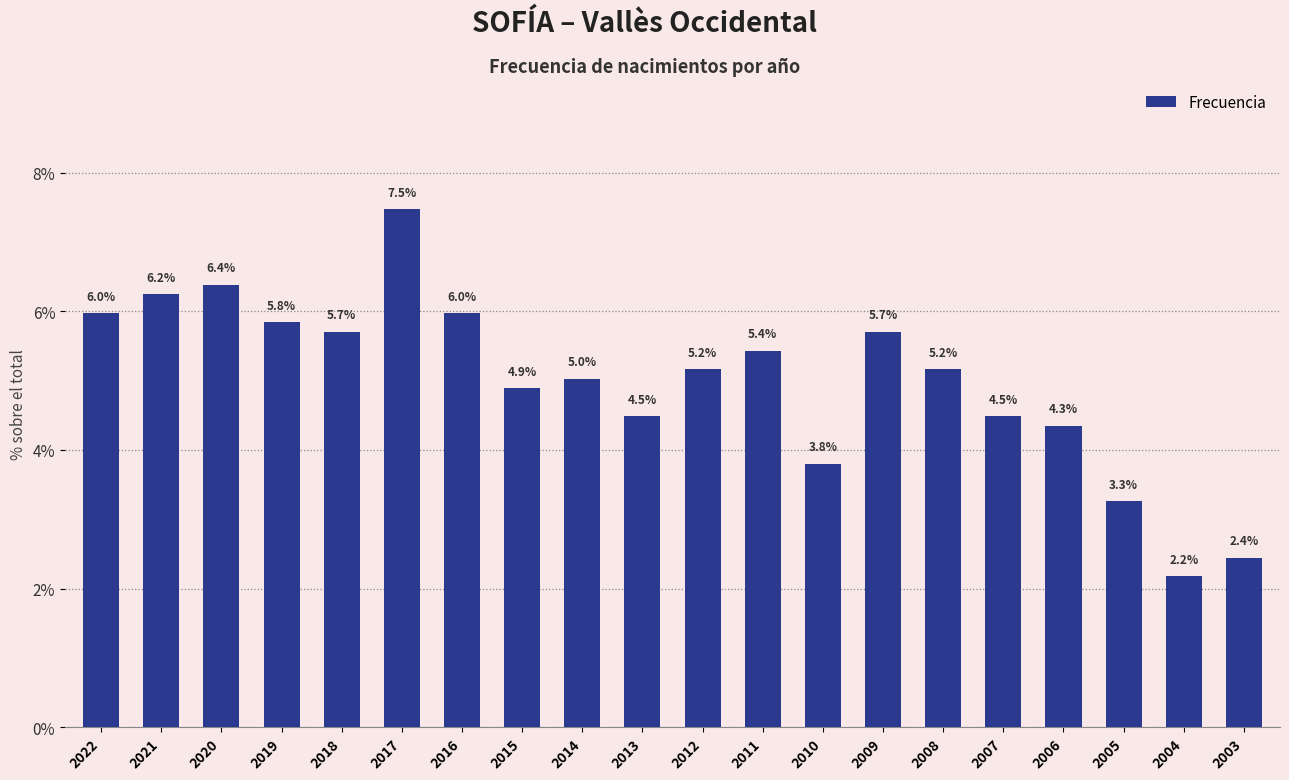

The value at 2021 is 10.4. True or false?

False